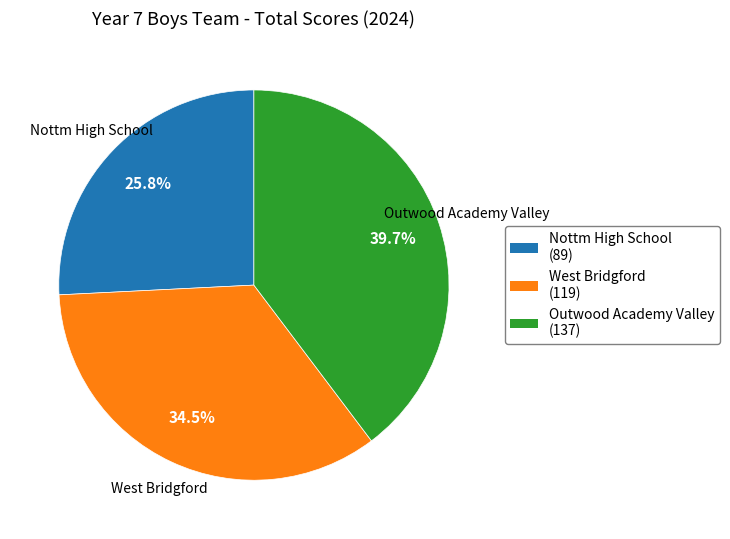

Does Outwood Academy Valley represent more than half of the total?

No